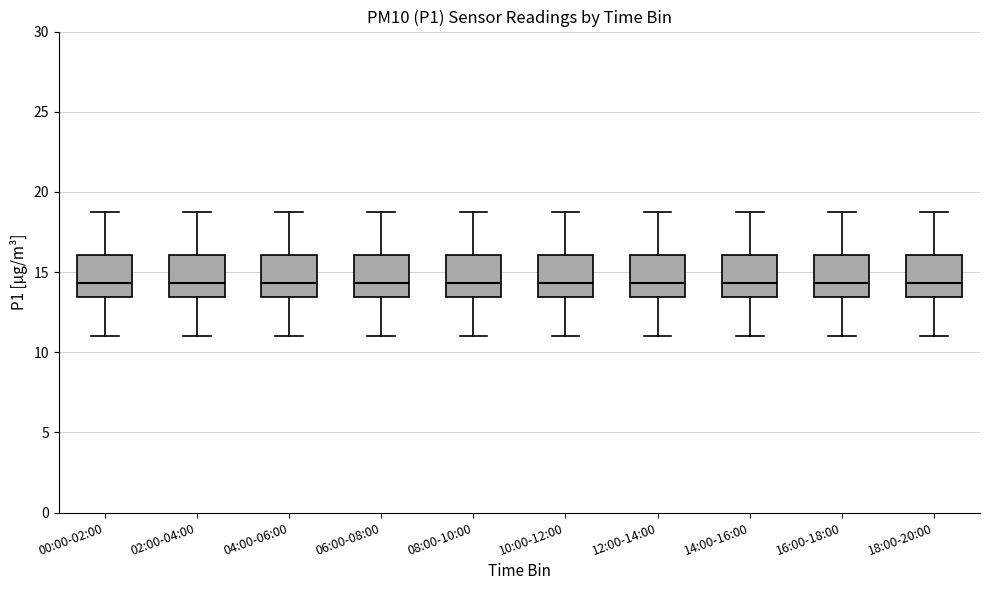

Where is the lower edge of the box for 00:00-02:00 on the y-axis? The values are not printed on the chart, so give them approximately, as read against the axis.

13.5